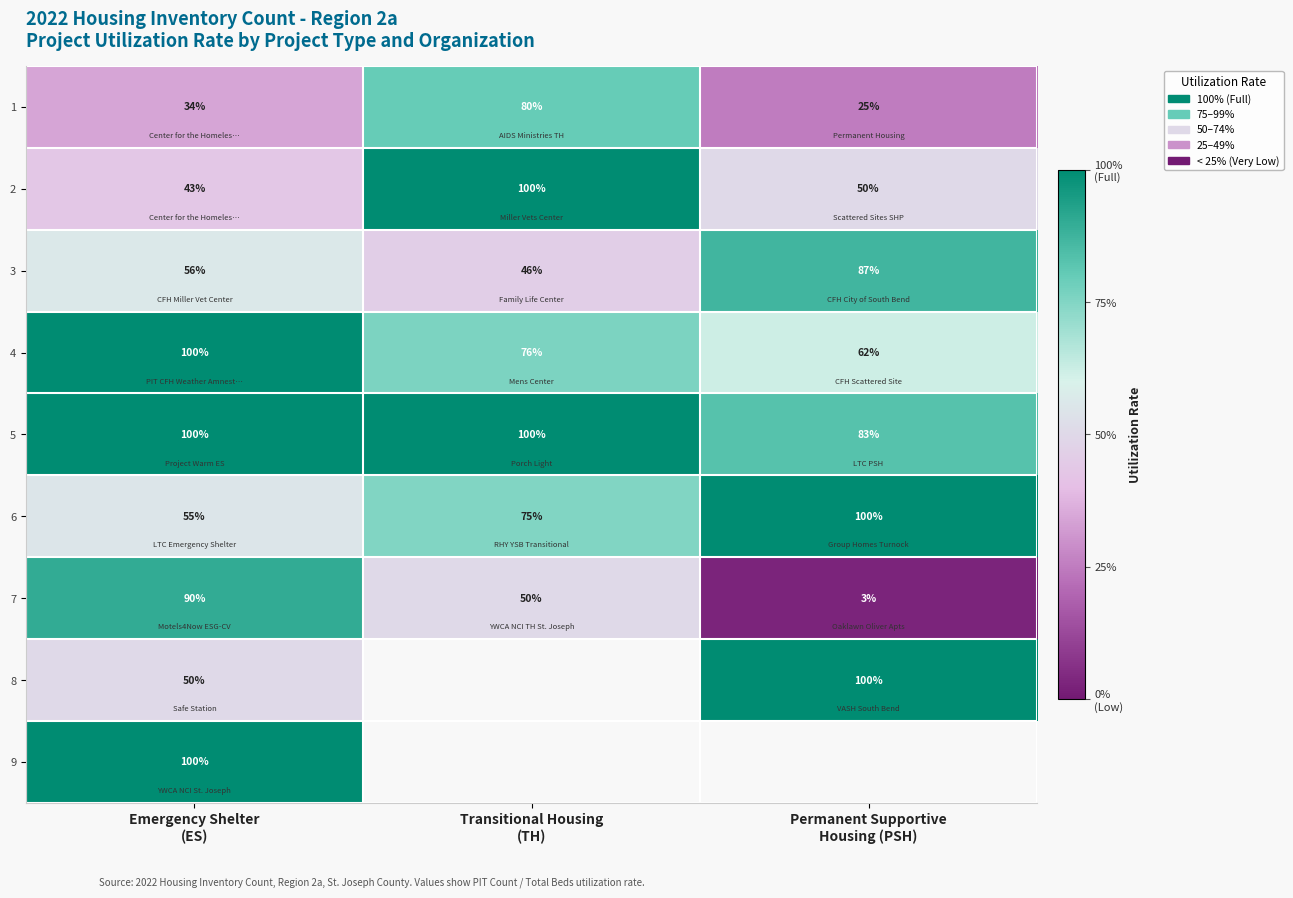

What is the average value of the row_4 series?

0.9